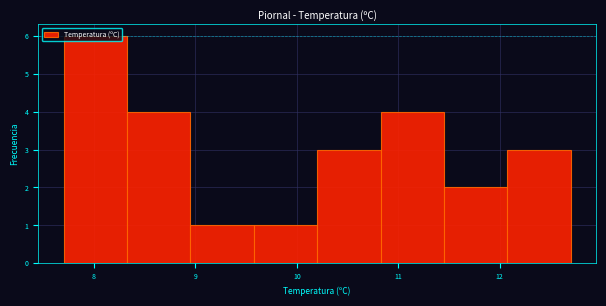

Reading left to right, list every bar in this chart as the range it spans on the x-axis followed by its height. Neither the bar edges nor the heights are printed on the chart, so give them approximately, as read against the axes.

7.7 to 8.3: 6
8.3 to 9.0: 4
9.0 to 9.6: 1
9.6 to 10.2: 1
10.2 to 10.8: 3
10.8 to 11.5: 4
11.5 to 12.1: 2
12.1 to 12.7: 3